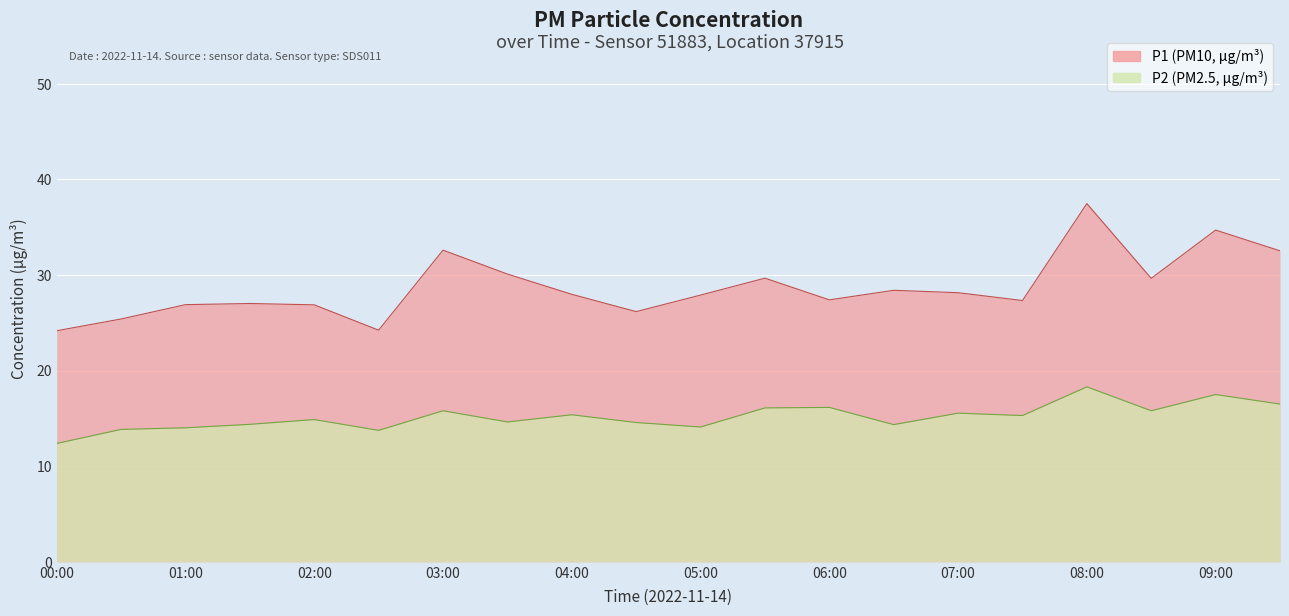

How many data points does each series have?

20